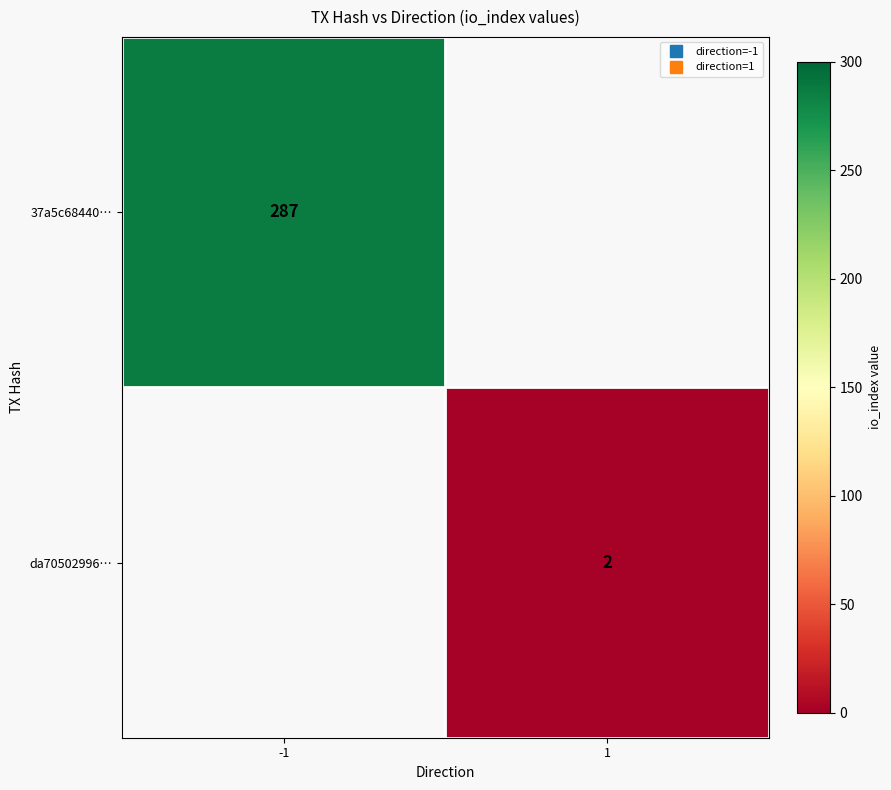

Which series has the largest range (max minus min)?

37a5c68440…